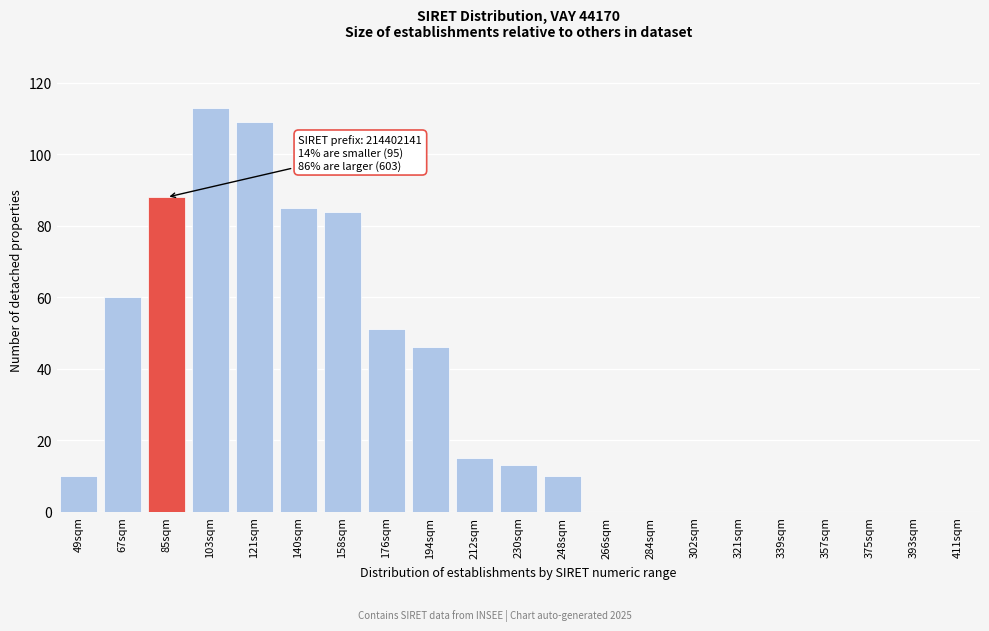

Reading left to right, transcribe all the data shown in this chart.

49sqm=10	67sqm=60	85sqm=88	103sqm=113	121sqm=109	140sqm=85	158sqm=84	176sqm=51	194sqm=46	212sqm=15	230sqm=13	248sqm=10	266sqm=0	284sqm=0	302sqm=0	321sqm=0	339sqm=0	357sqm=0	375sqm=0	393sqm=0	411sqm=0